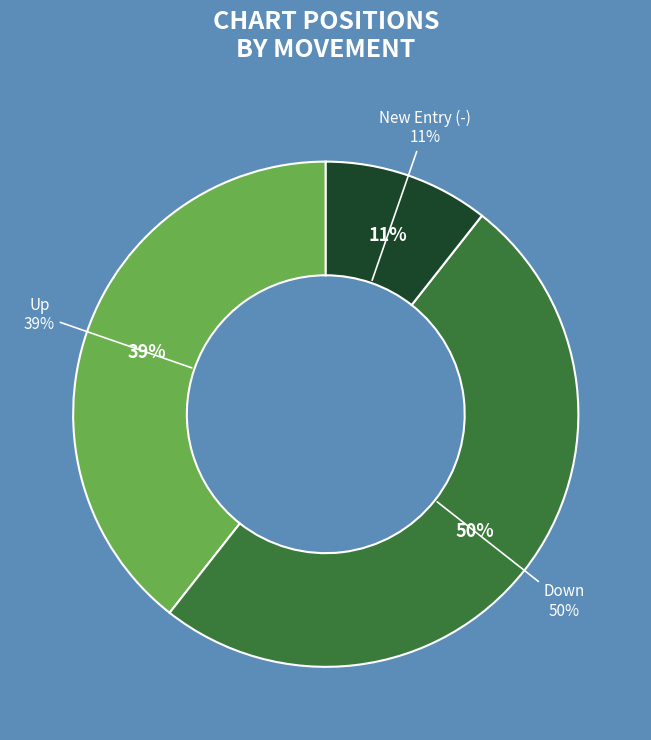

What is the change in value from down to -?

-26